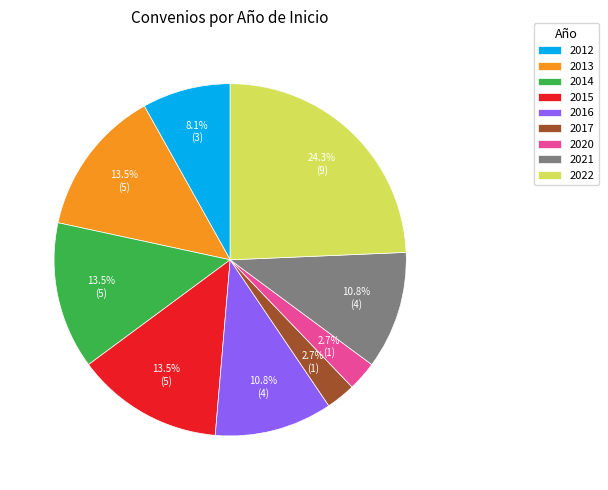

What percentage is the 2020 slice, to the nearest percent?

3%